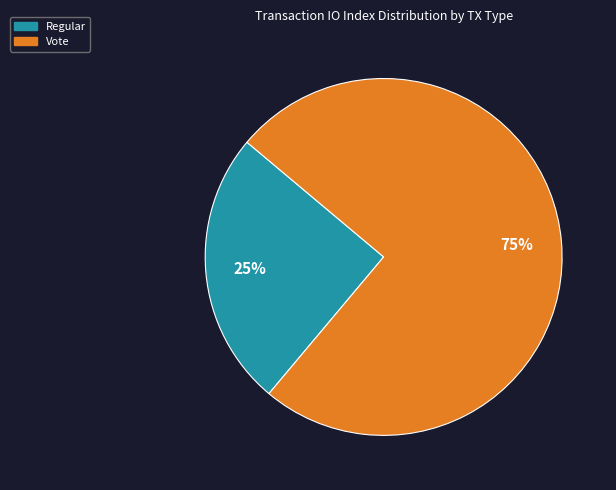

Which category has the biggest portion of the pie?

Vote